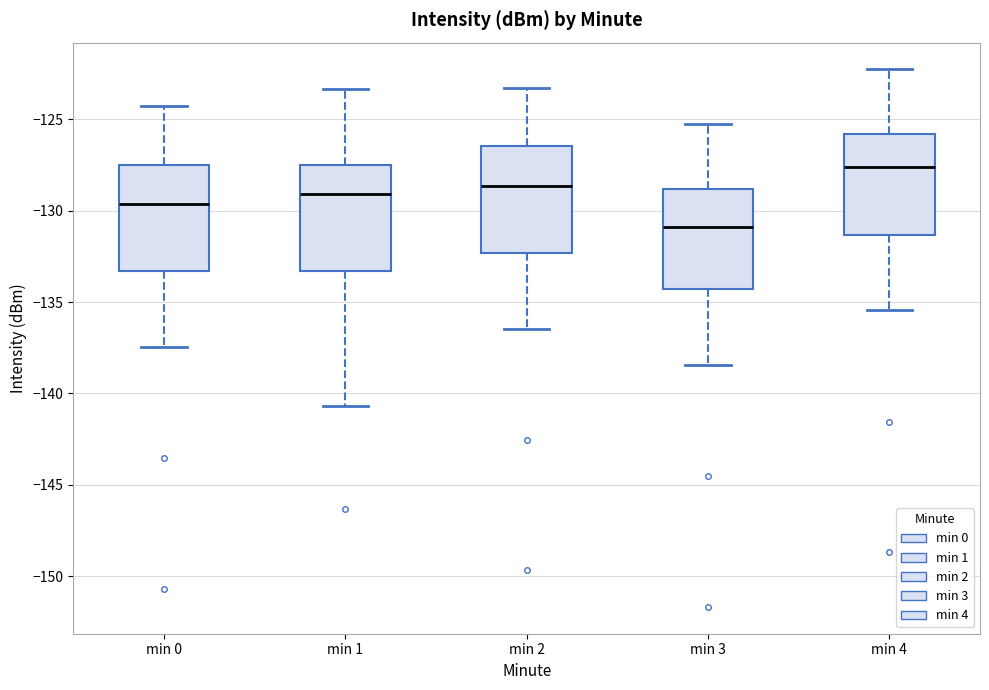

Reading left to right, transcribe this box plot: for each box, give where its median line is, the range the box spans, and where its two whiskers end, as read against the y-axis. The values are not printed on the chart, so give them approximately, as read against the axis.

min 0: median -129.5, box -133.5 to -127.5, whiskers -137.5 to -124.5
min 1: median -129.0, box -133.5 to -127.5, whiskers -140.5 to -123.5
min 2: median -128.5, box -132.5 to -126.5, whiskers -136.5 to -123.5
min 3: median -131.0, box -134.5 to -129.0, whiskers -138.5 to -125.5
min 4: median -127.5, box -131.5 to -126.0, whiskers -135.5 to -122.5